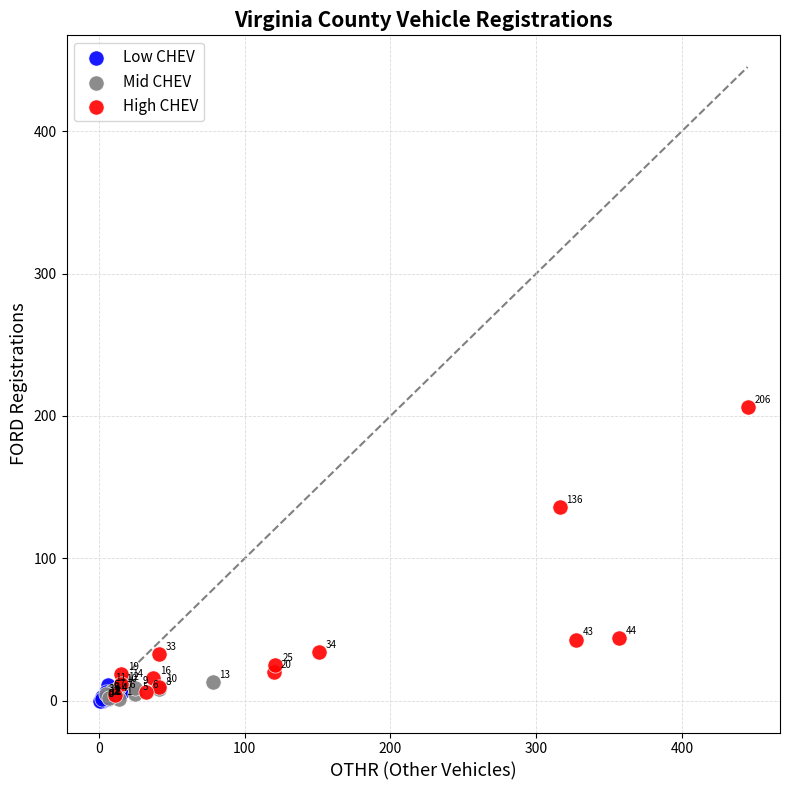

What are all the series names shown in the legend?

Low CHEV, Mid CHEV, High CHEV